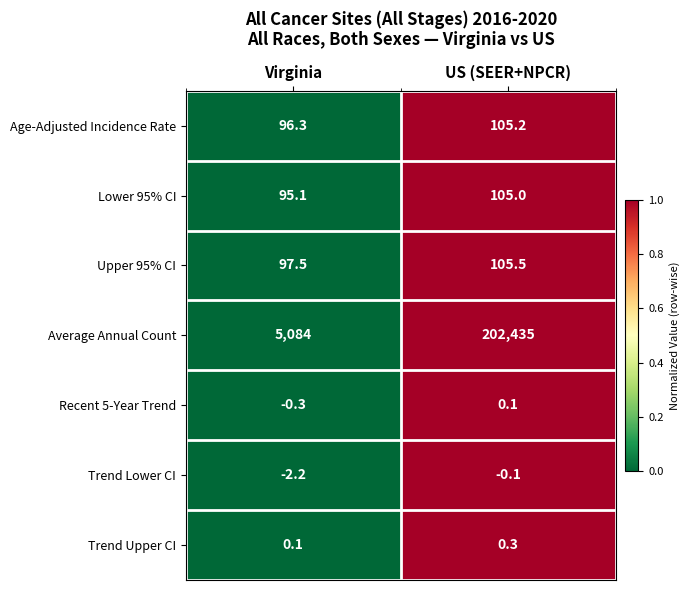

How many series are shown in this chart?

7